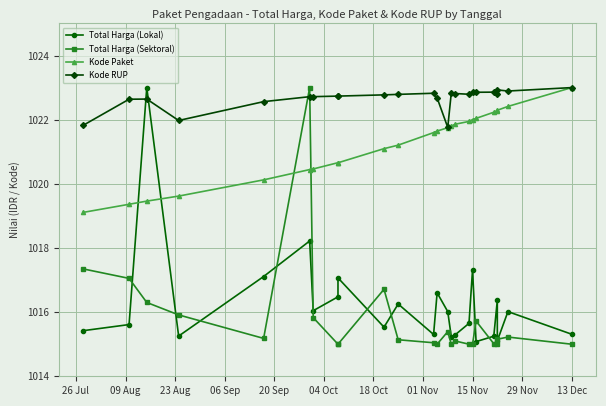

True or false: Kode RUP and Kode Paket cross at least once.

False